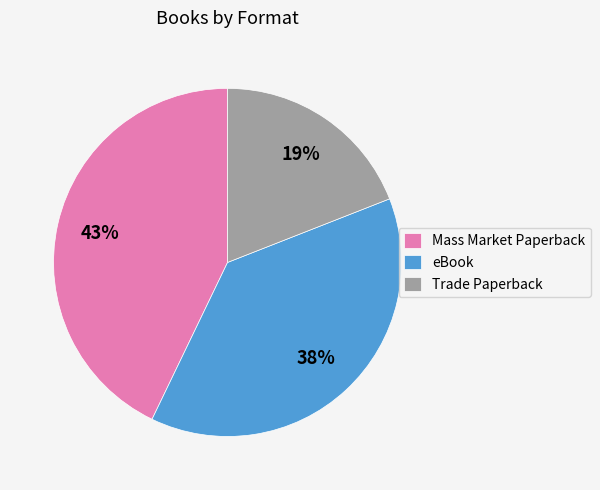

Count the number of slices in the pie.

3